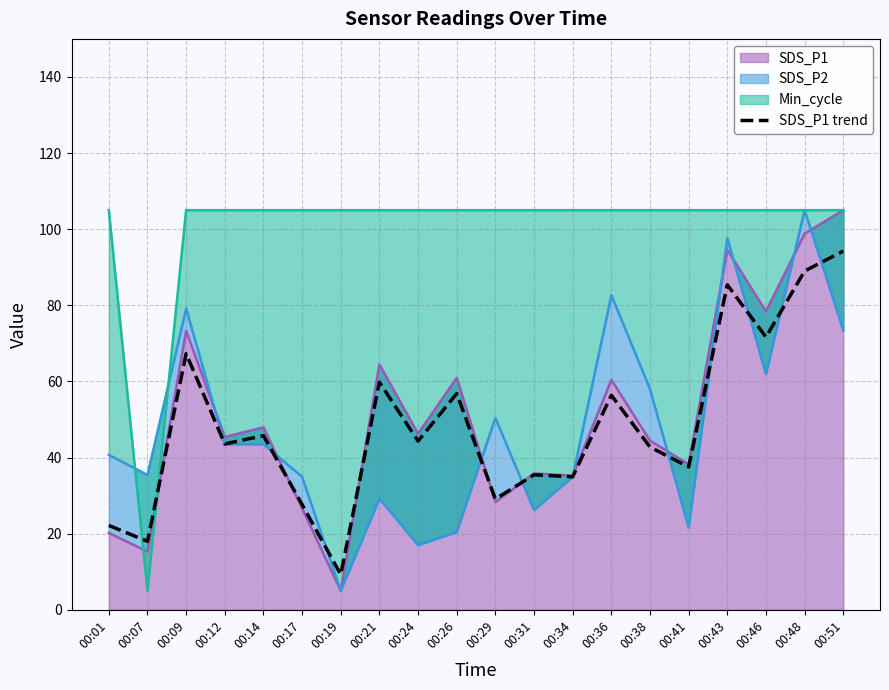

At which category does the data reach its first local valley?

00:07